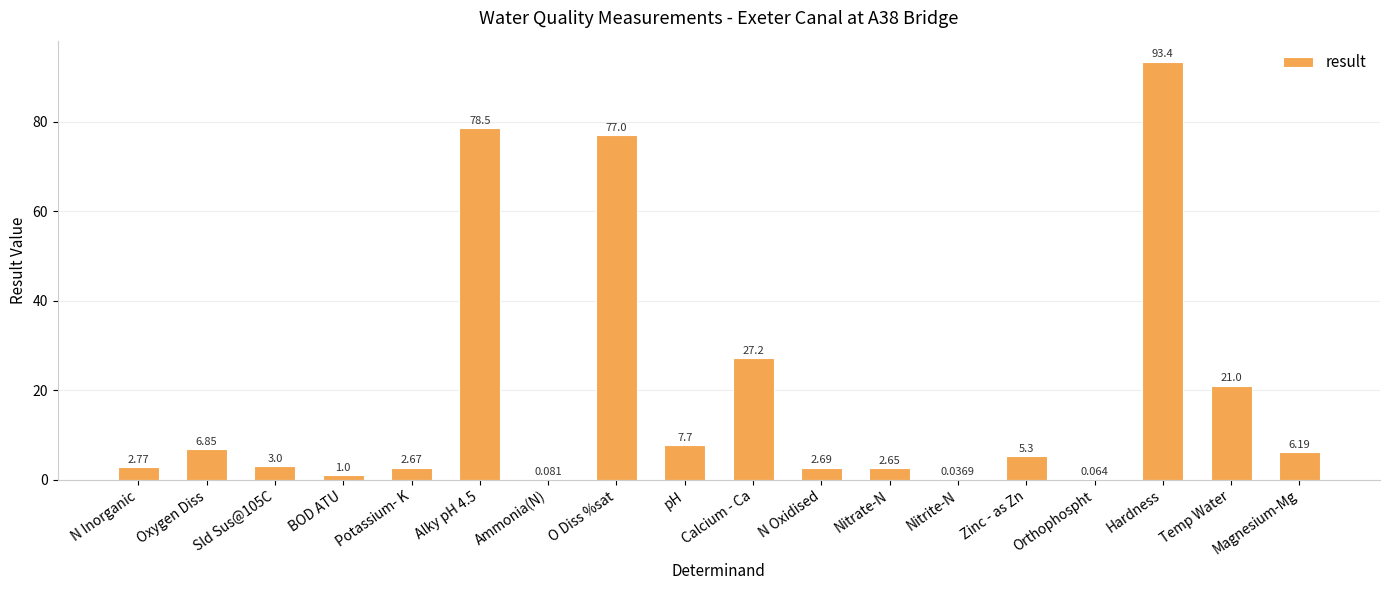

Are the bars horizontal?

No